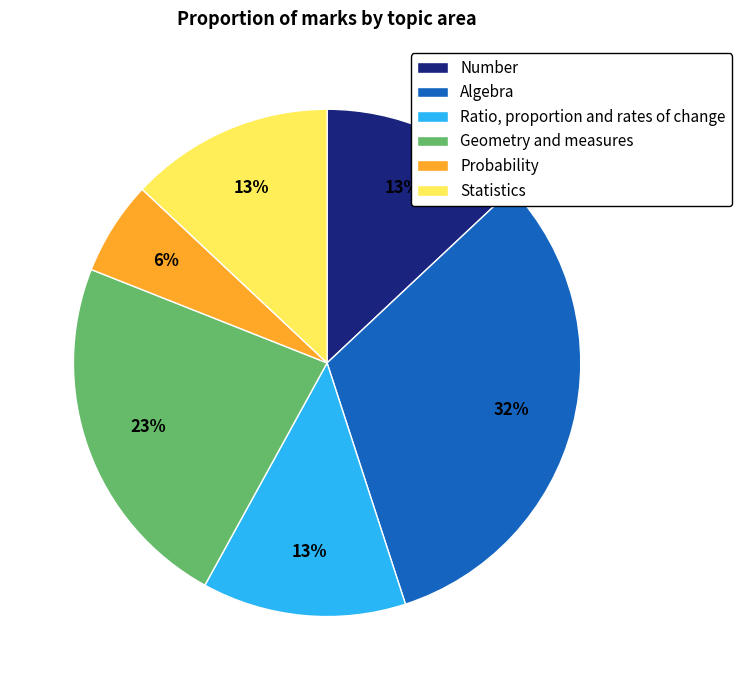

True or false: Algebra accounts for 32% of the total.

True